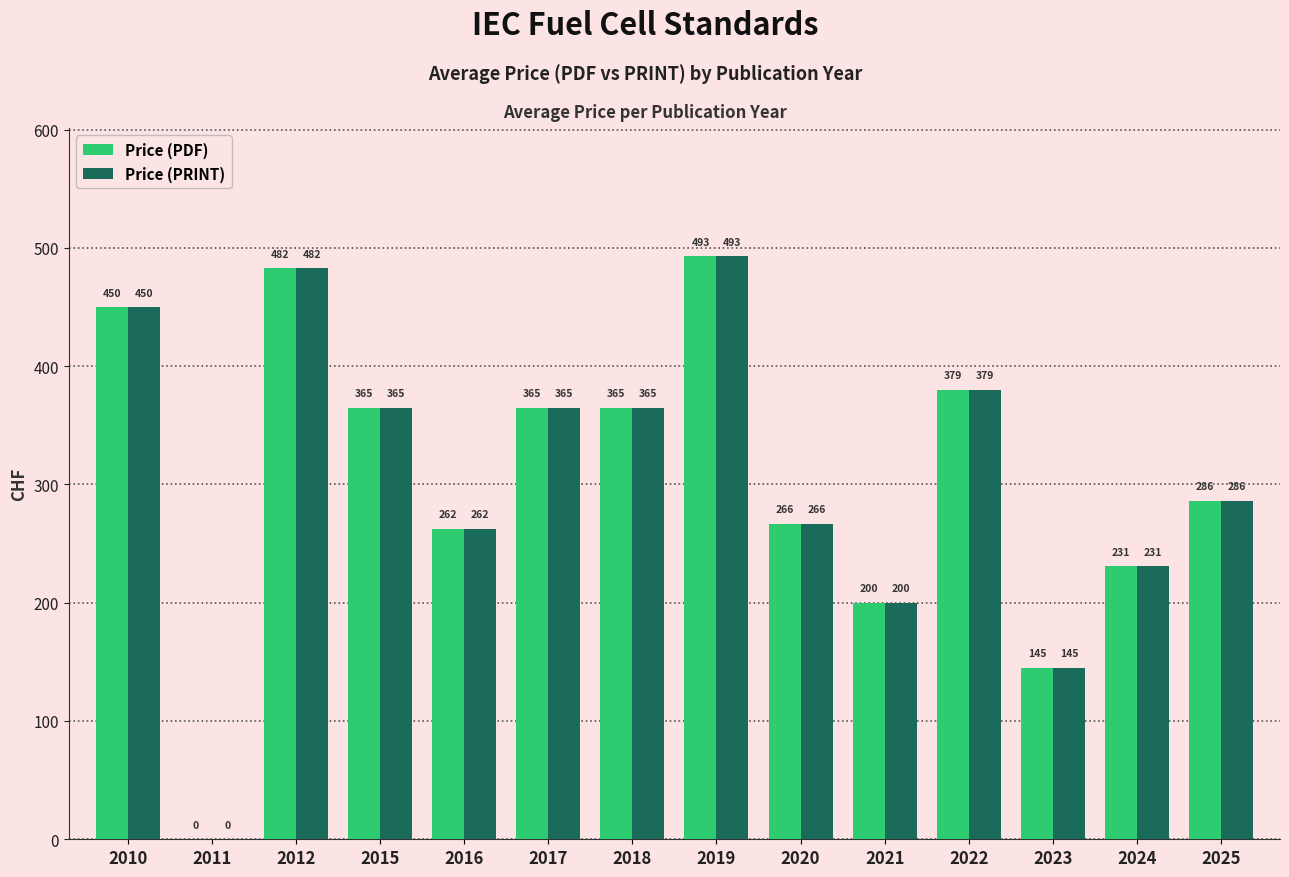

What value does the Price (PRINT) series have at 2018?

365.0